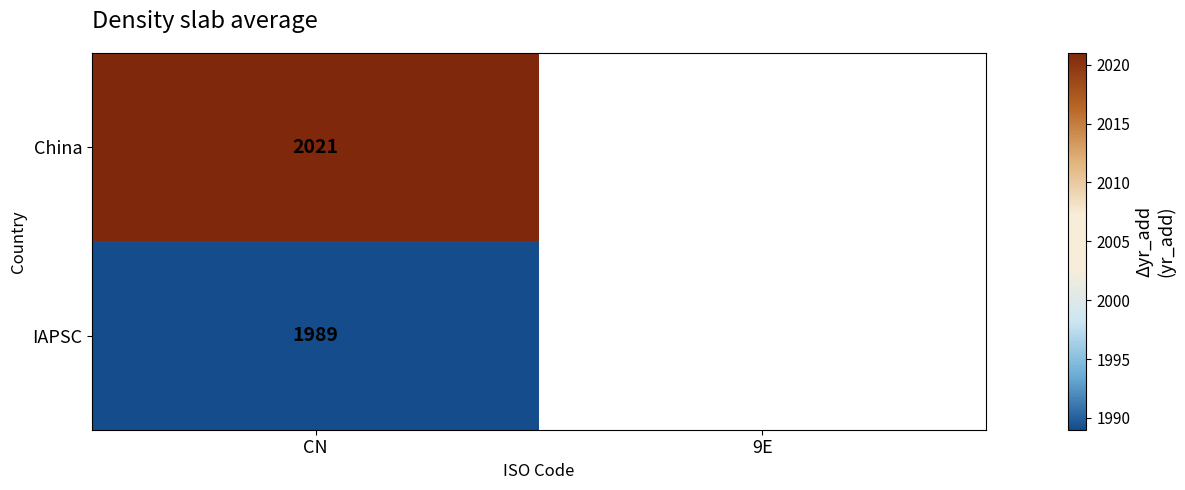

True or false: IAPSC has a value of 1009.3 at CN.

False